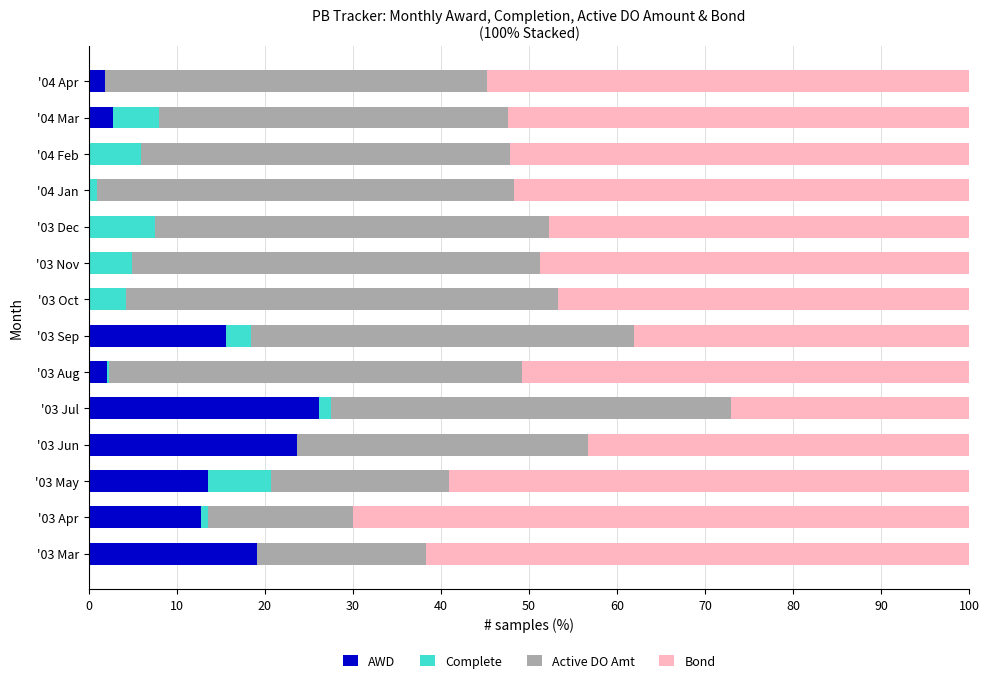

At which label does AWD reach its peak?

'03 Jul